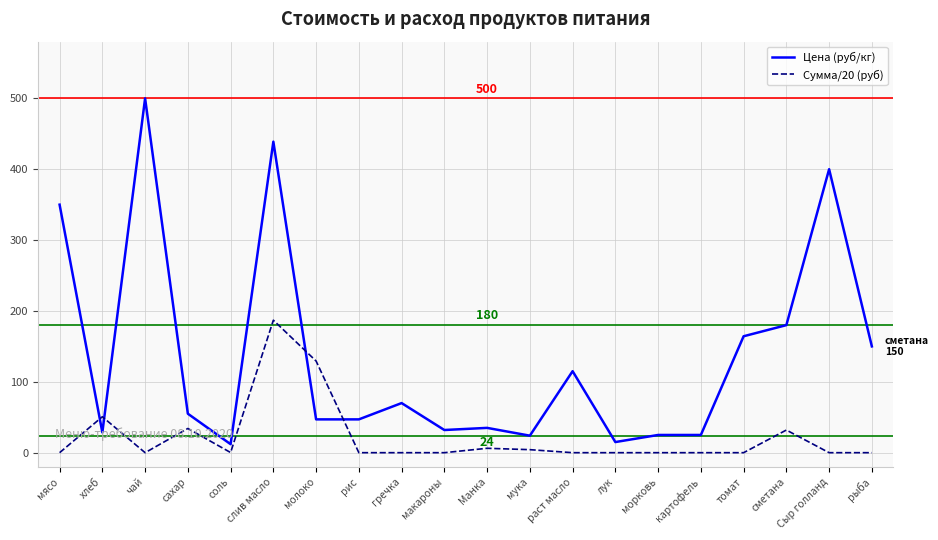

Where do Цена (руб/кг) and Сумма/20 (руб) first cross each other?

мясо and хлеб